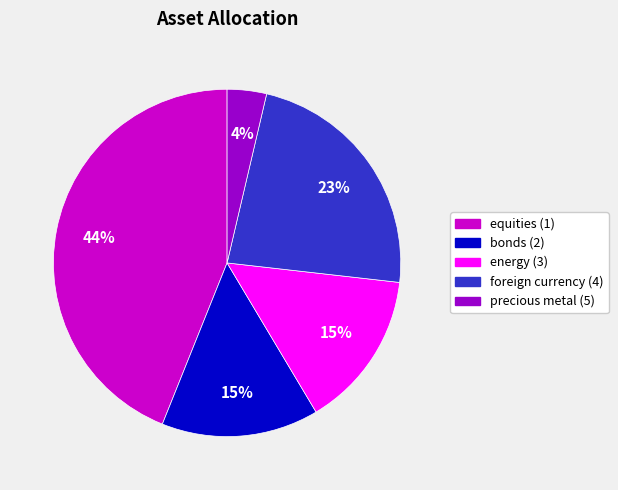

To the nearest percent, what portion does foreign currency (4) represent?

23%